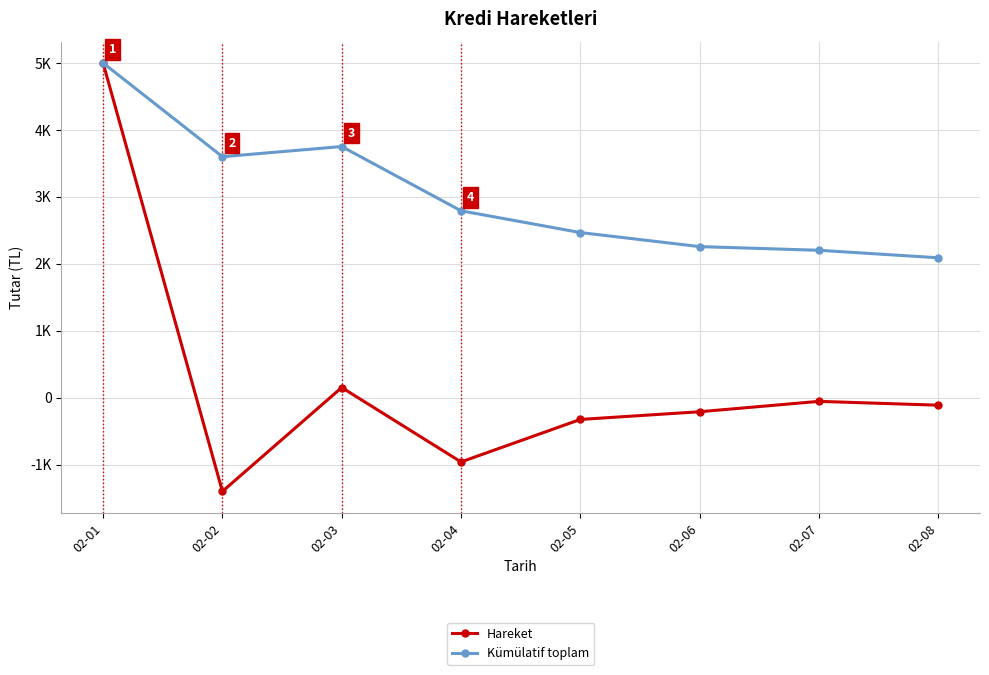

Is this an area chart (filled region under the line)?

No